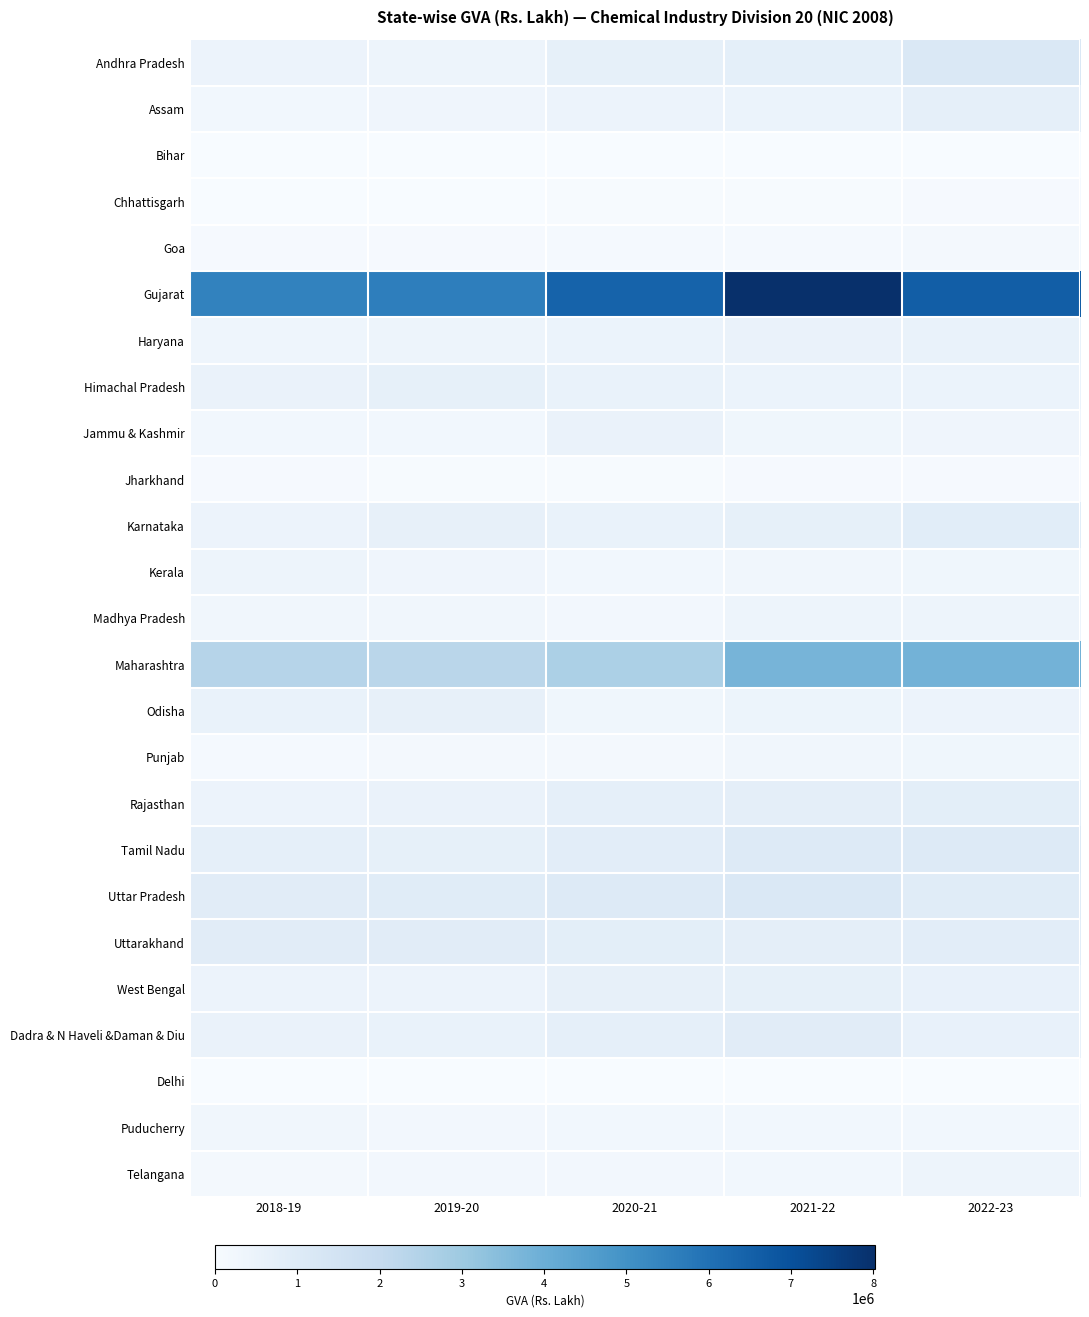

Which series has the largest total across all categories?

Gujarat